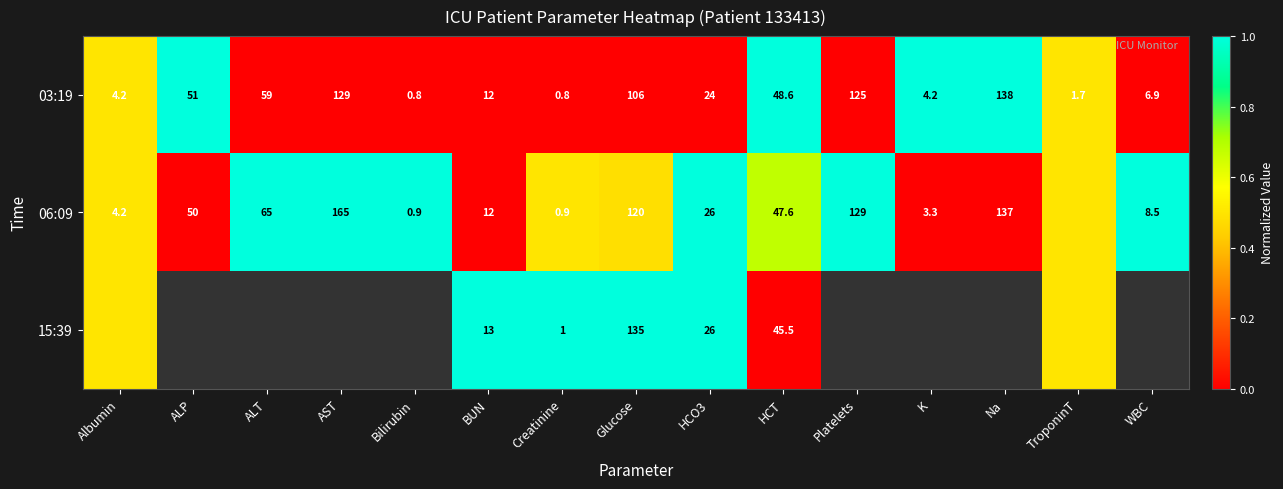

Is it true that 03:19 equals 125.0 at Platelets?

True